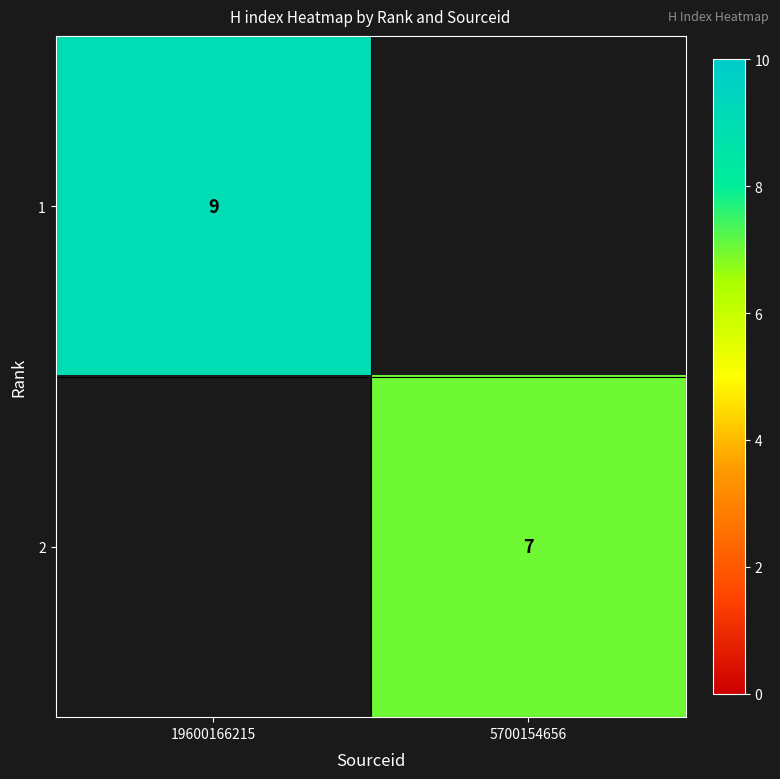

Is the value of 2 at 5700154656 greater than the value of 1 at 19600166215?

No